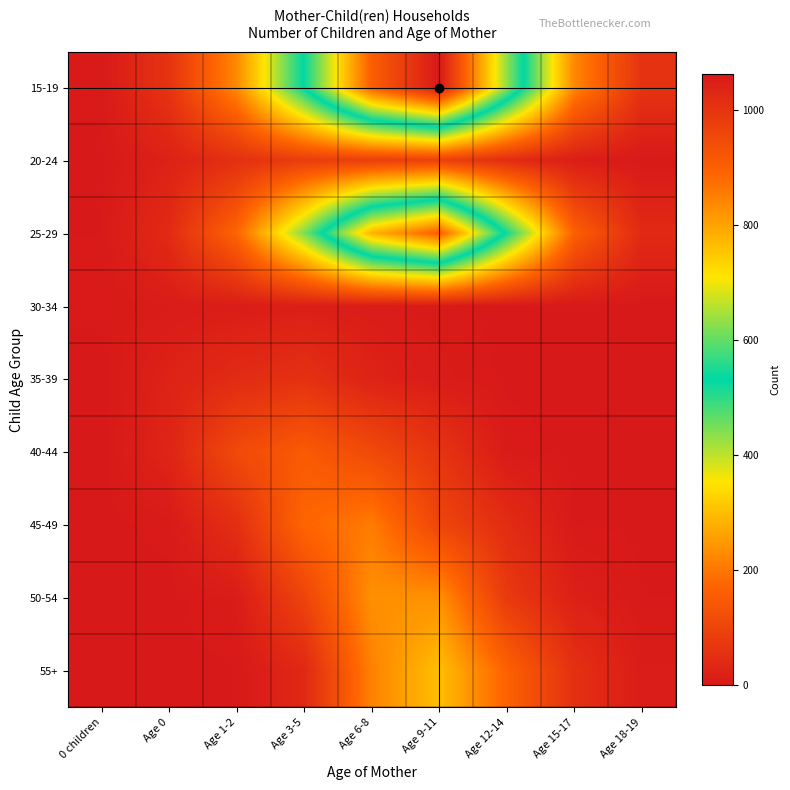

How many series are shown in this chart?

9